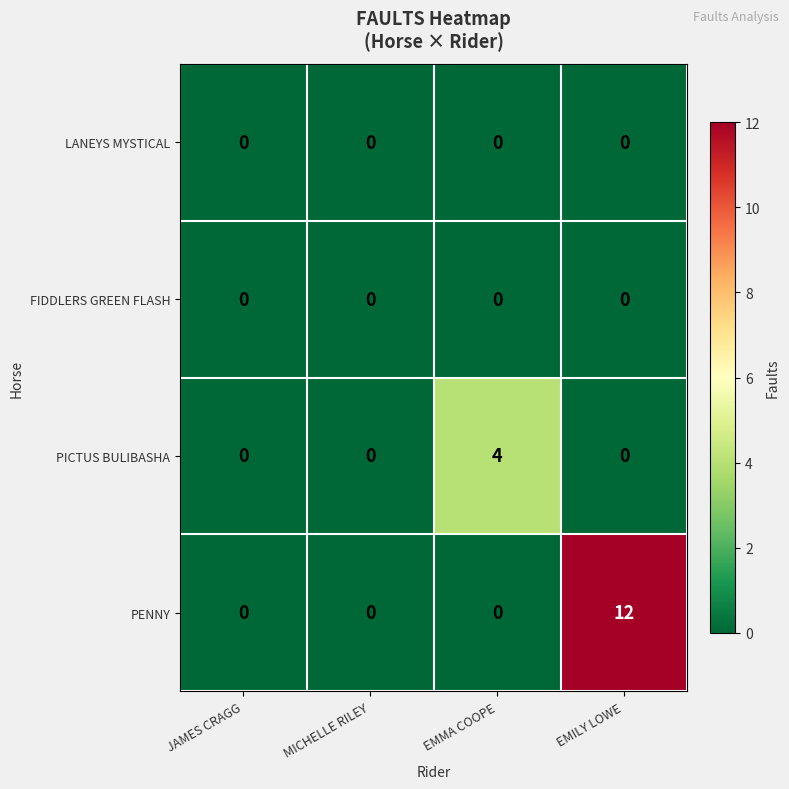

Count the PENNY values in the range 0 to 12.

4